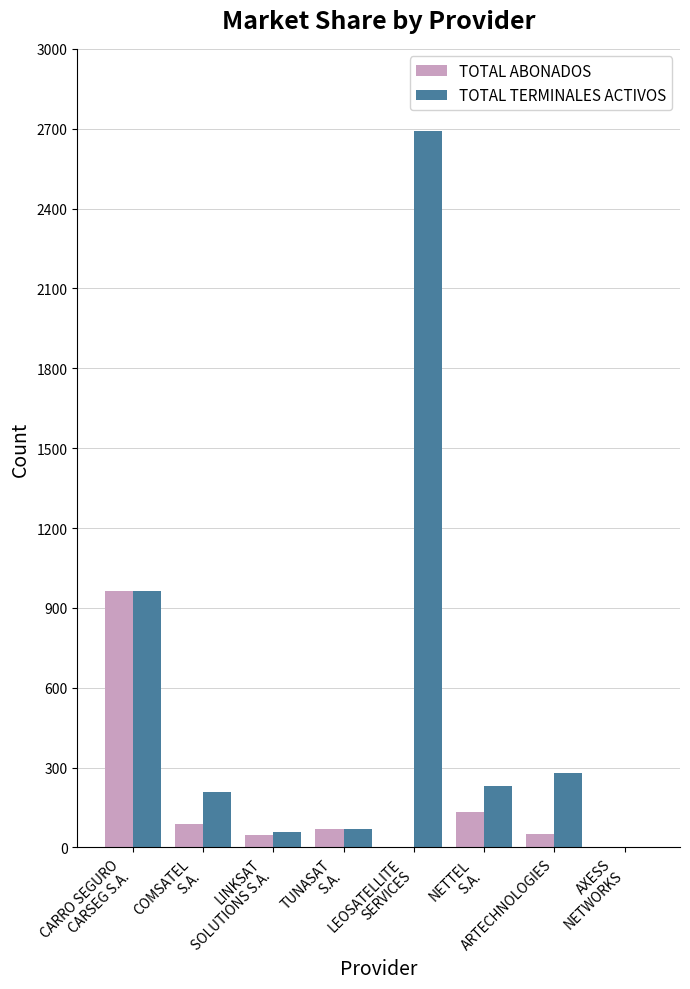

Which series has the largest total across all categories?

TOTAL TERMINALES ACTIVOS